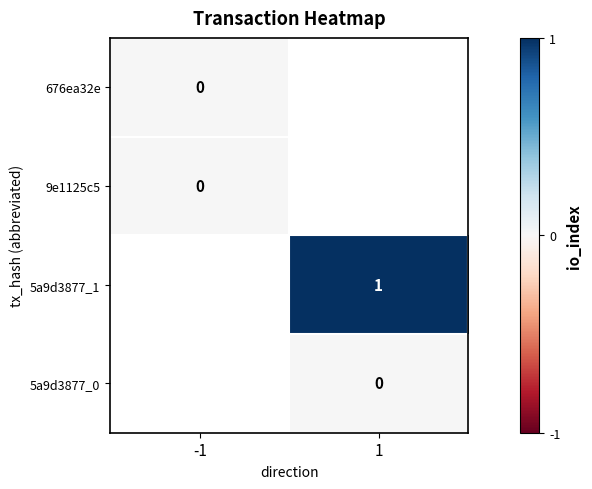

Is the value of 5a9d3877_1 at 1 greater than the value of 5a9d3877_0 at 1?

Yes